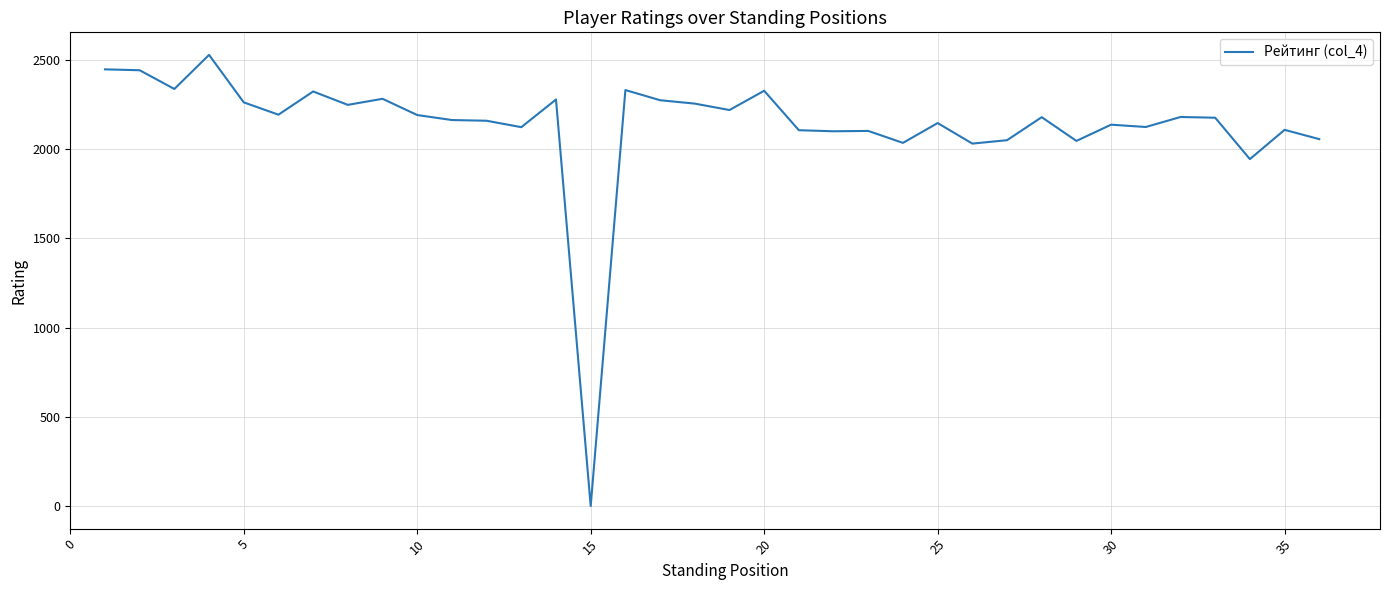

What is the maximum value shown in the chart?

2528